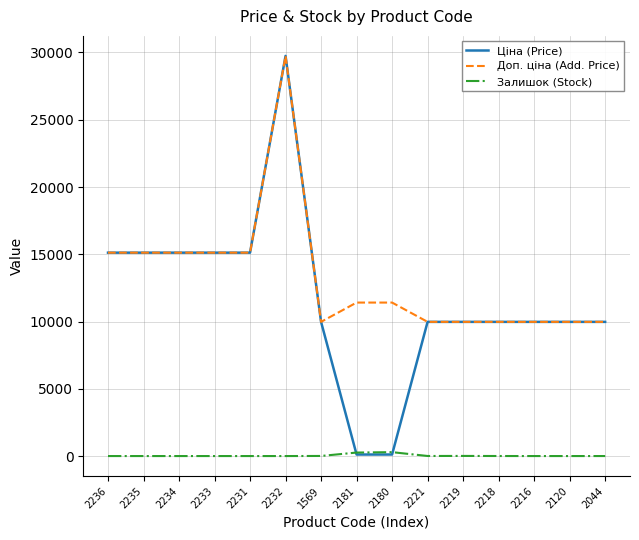

At which category is the sum across all series the highest?

2232